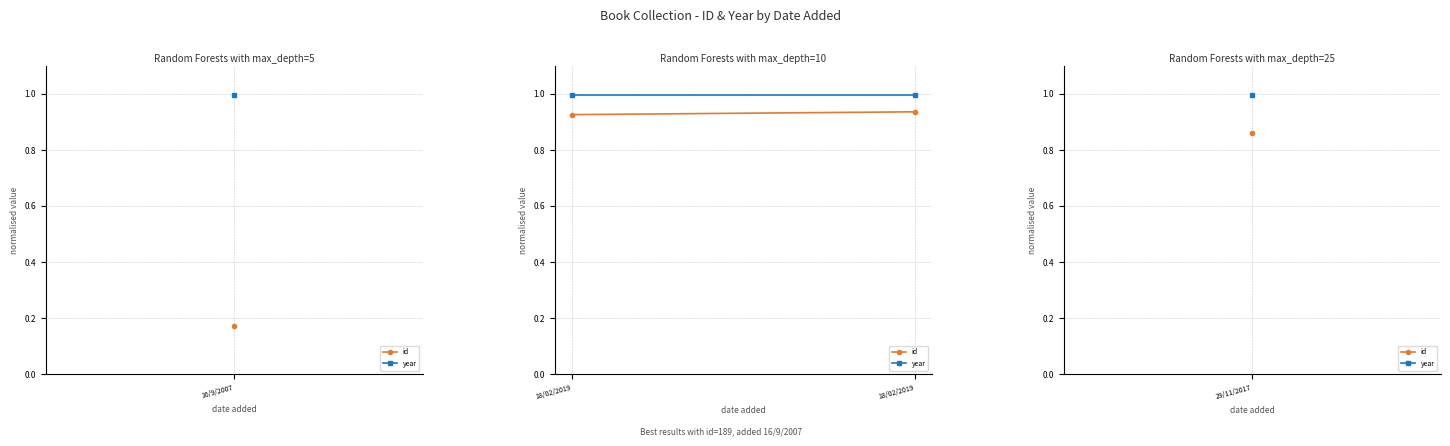

What is the label of the 2nd point from the right?

16/9/2007